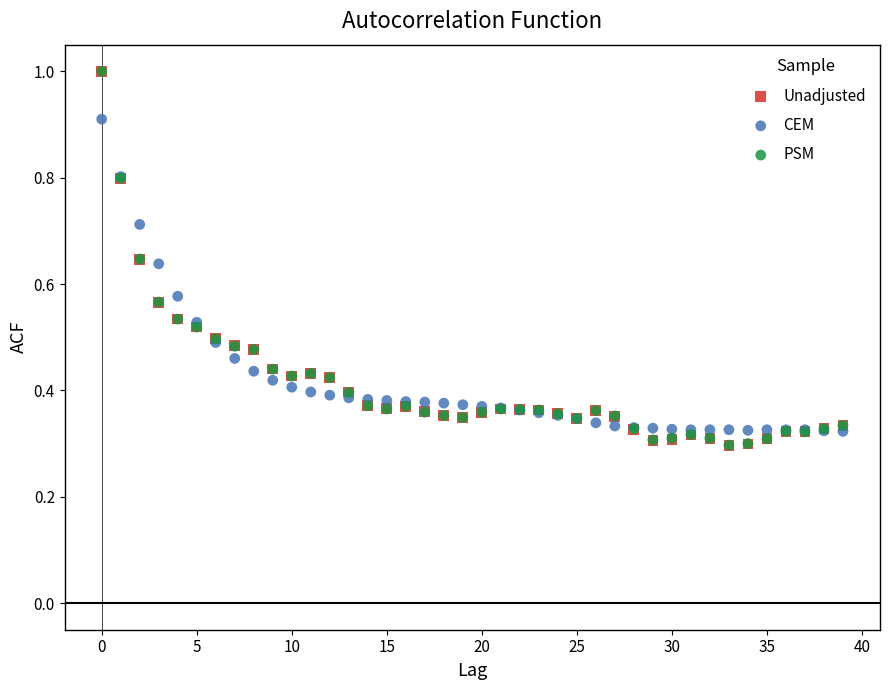

What are all the series names shown in the legend?

Unadjusted, CEM, PSM